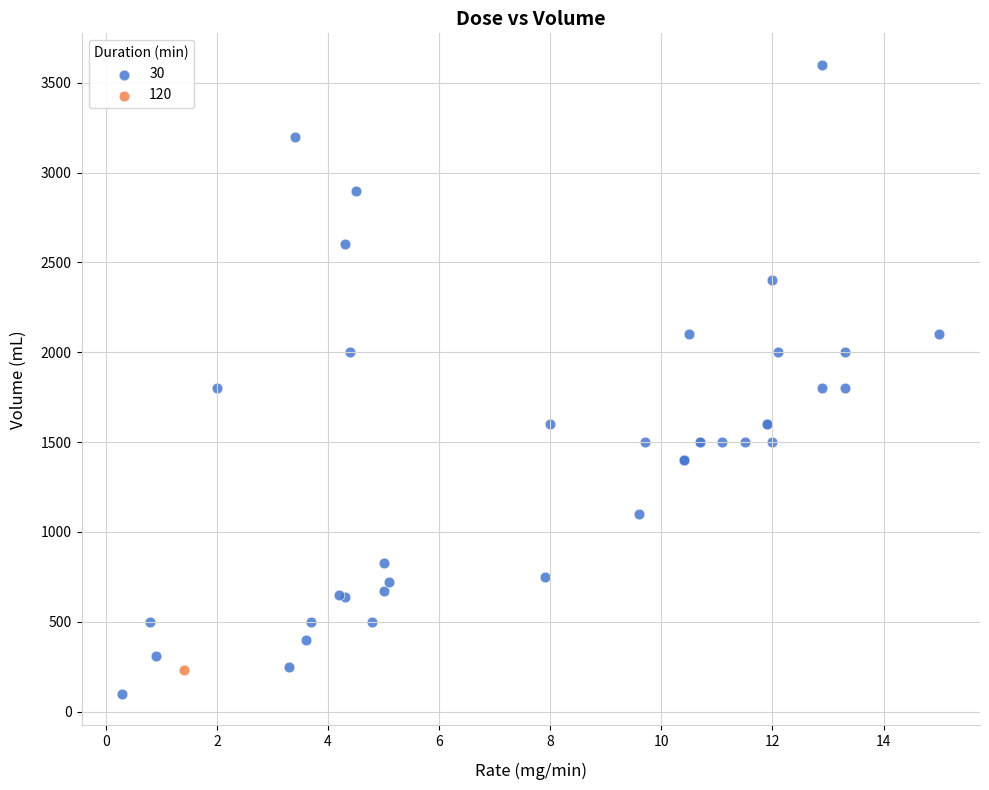

What are all the series names shown in the legend?

30, 120